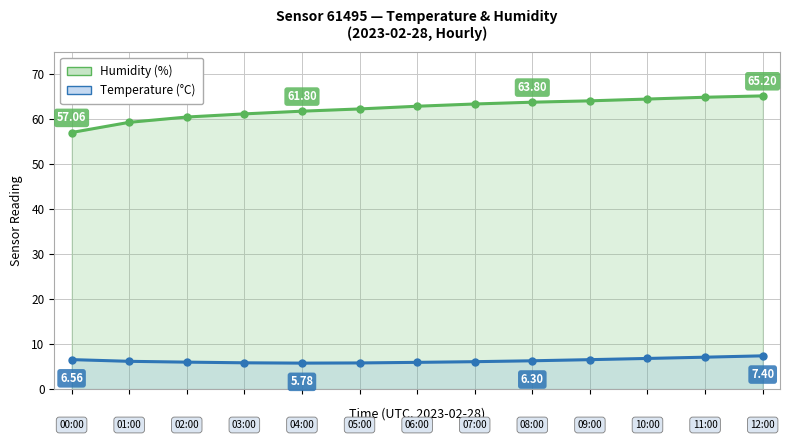

Which category has the lowest value in the Temperature (°C) series?

4